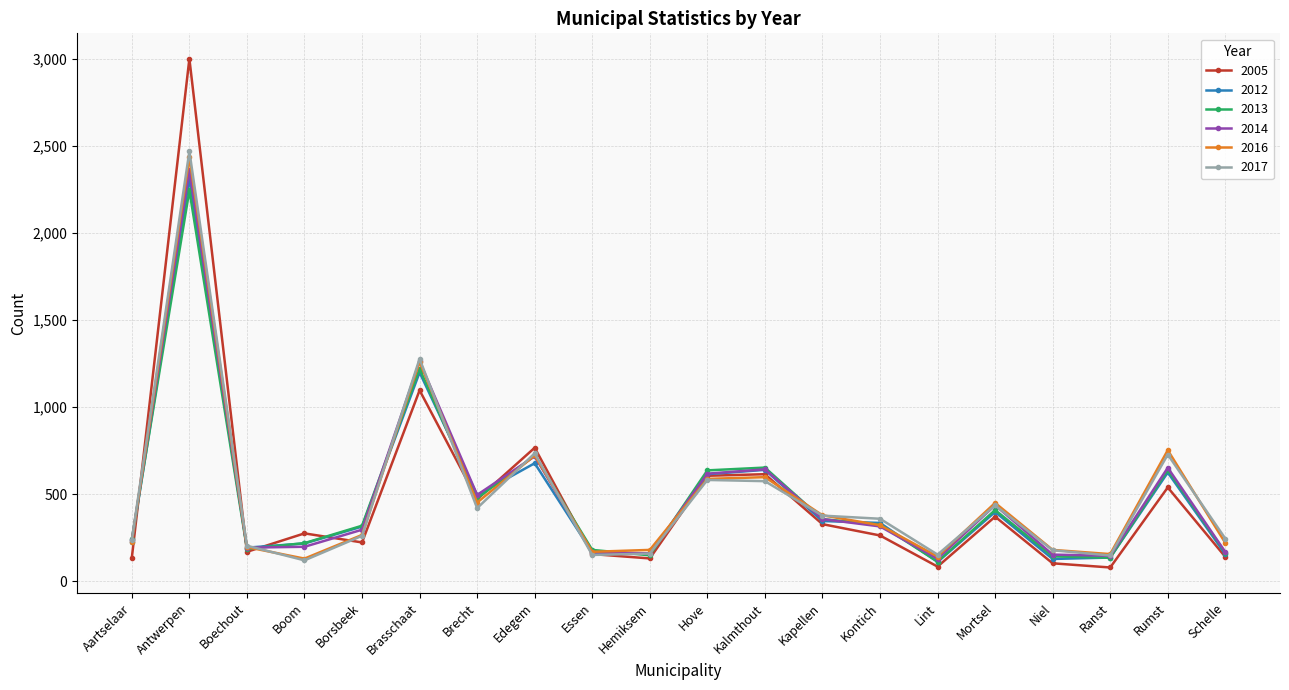

What is the total value across all series at Edegem?

4336